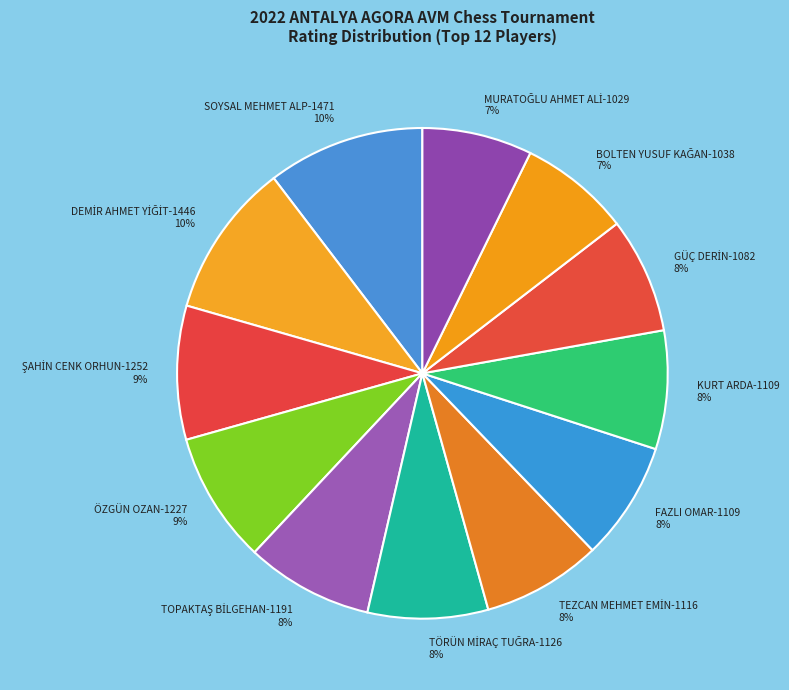

To the nearest percent, what is the difference between the largest and smallest slice percentages?

3%